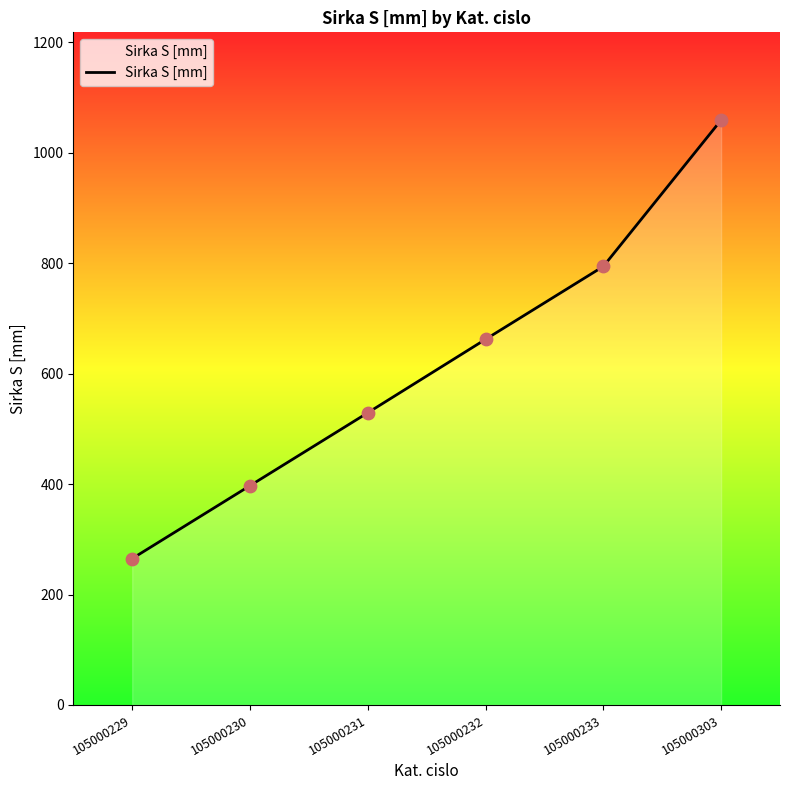

What is the change in value from 105000231 to 105000303?

+530